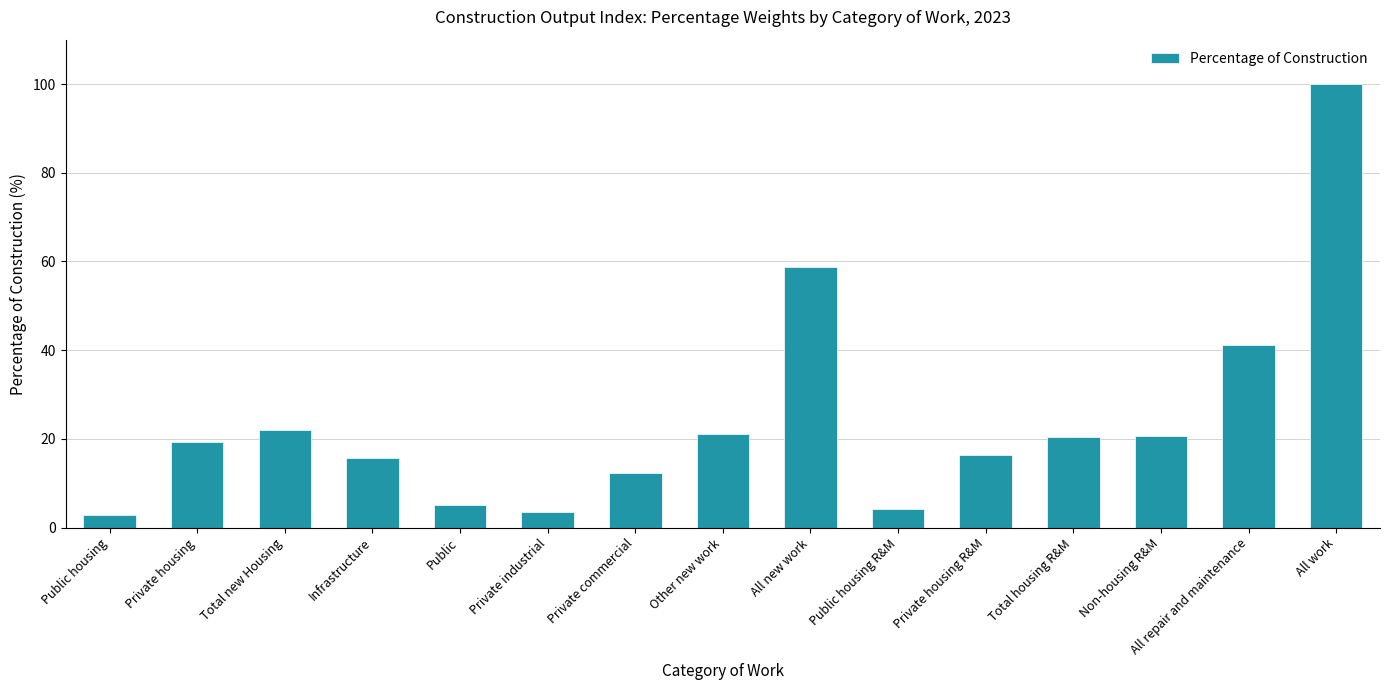

Is it true that the value at Public housing R&M is 4.1?

True